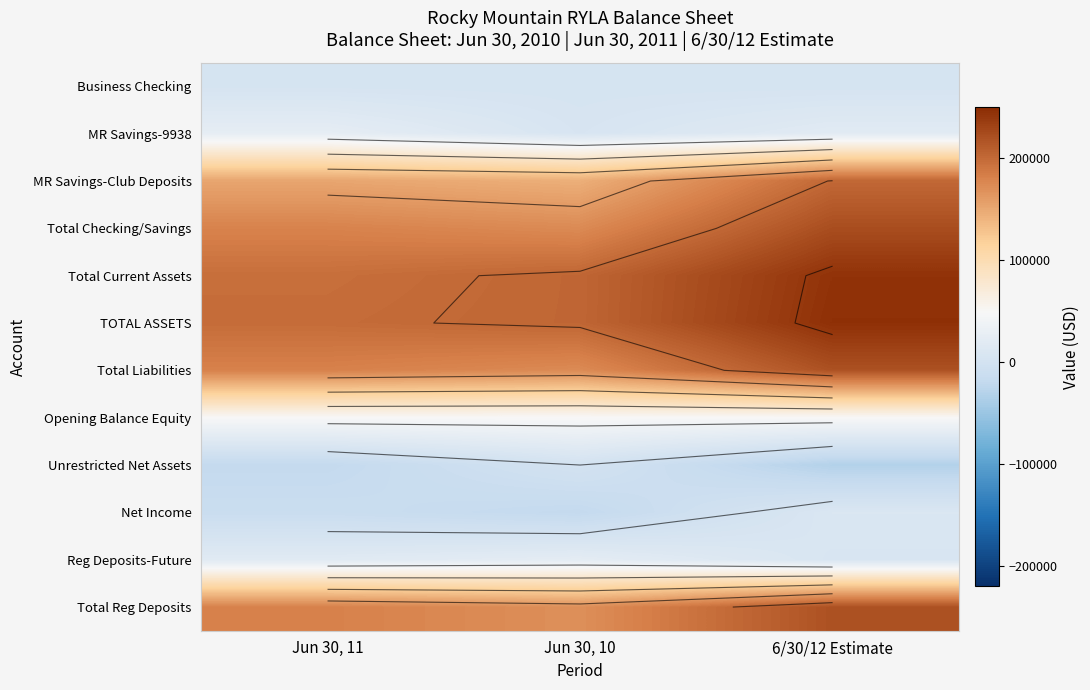

What is the total value across all series at 6/30/12 Estimate?

1409608